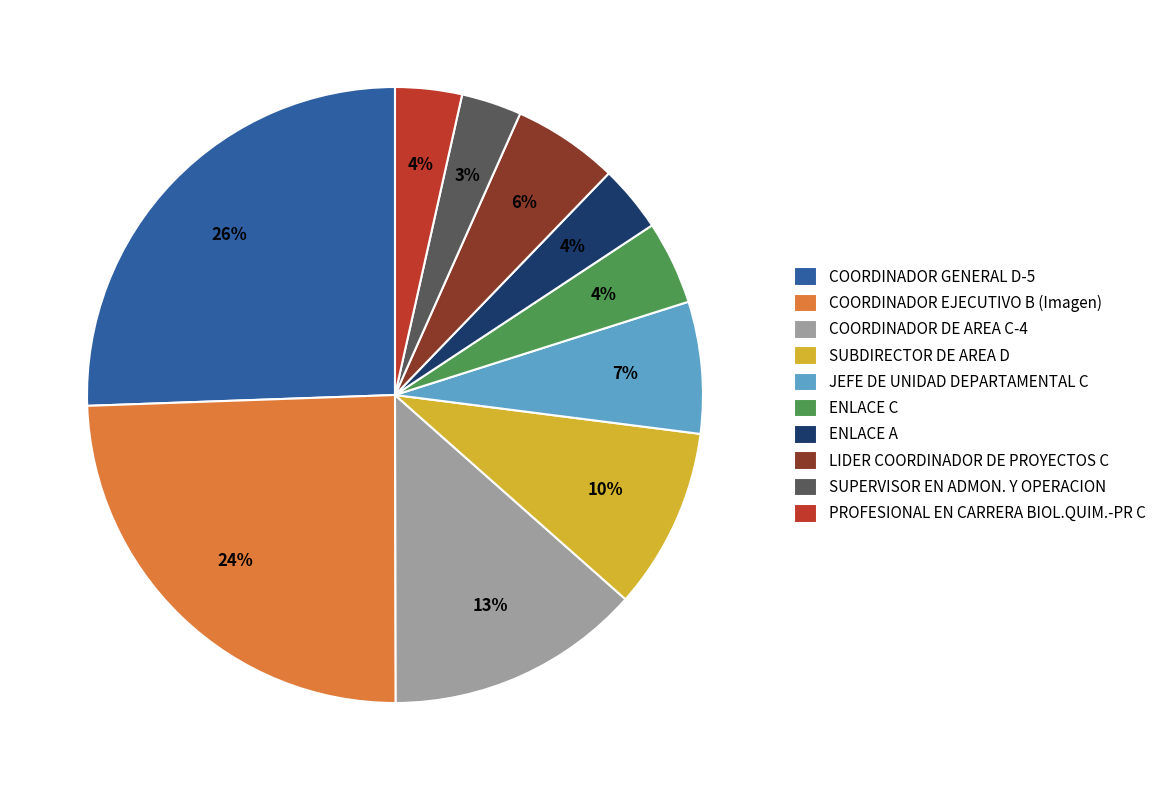

To the nearest percent, what is the average slice percentage?

10%